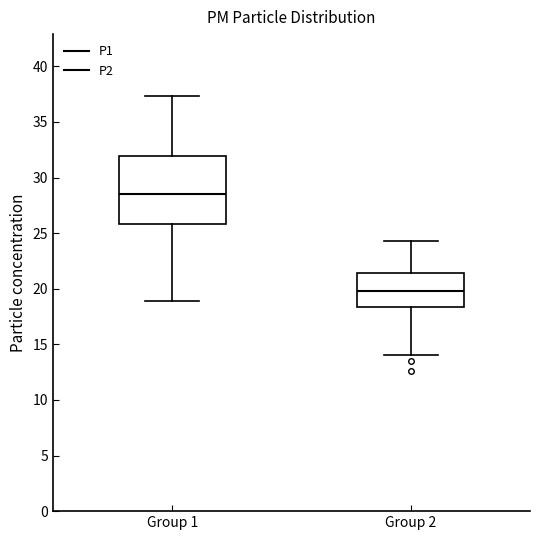

Where is the upper edge of the box for Group 2 on the y-axis? The values are not printed on the chart, so give them approximately, as read against the axis.

21.5